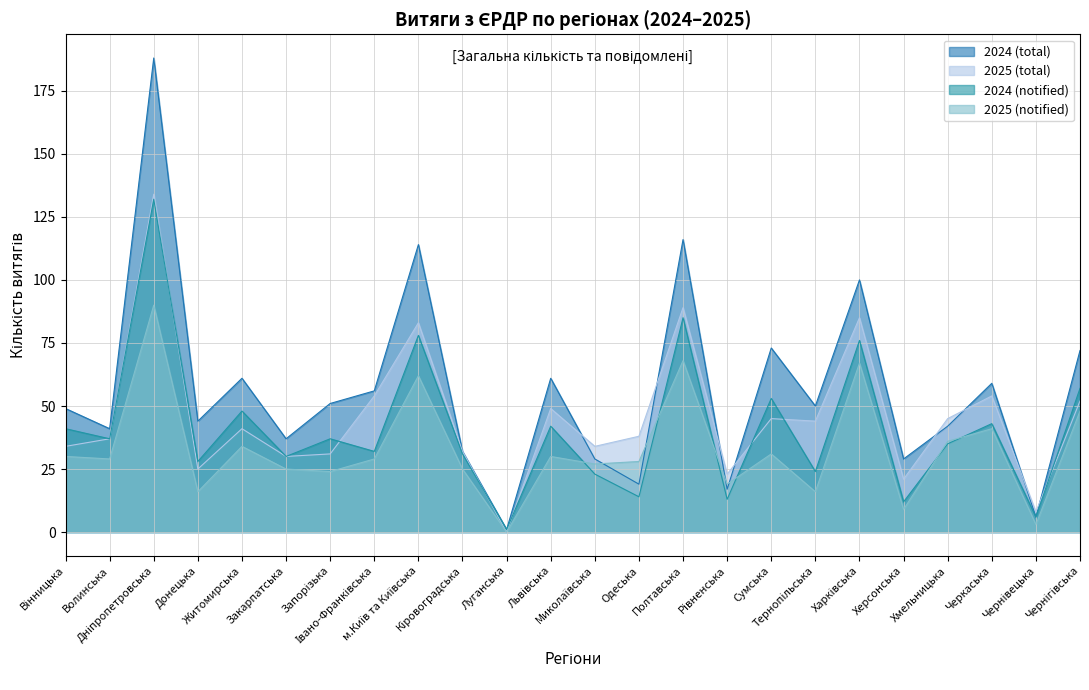

Where is 2024 (total) nearest to the value 94?

Харківська